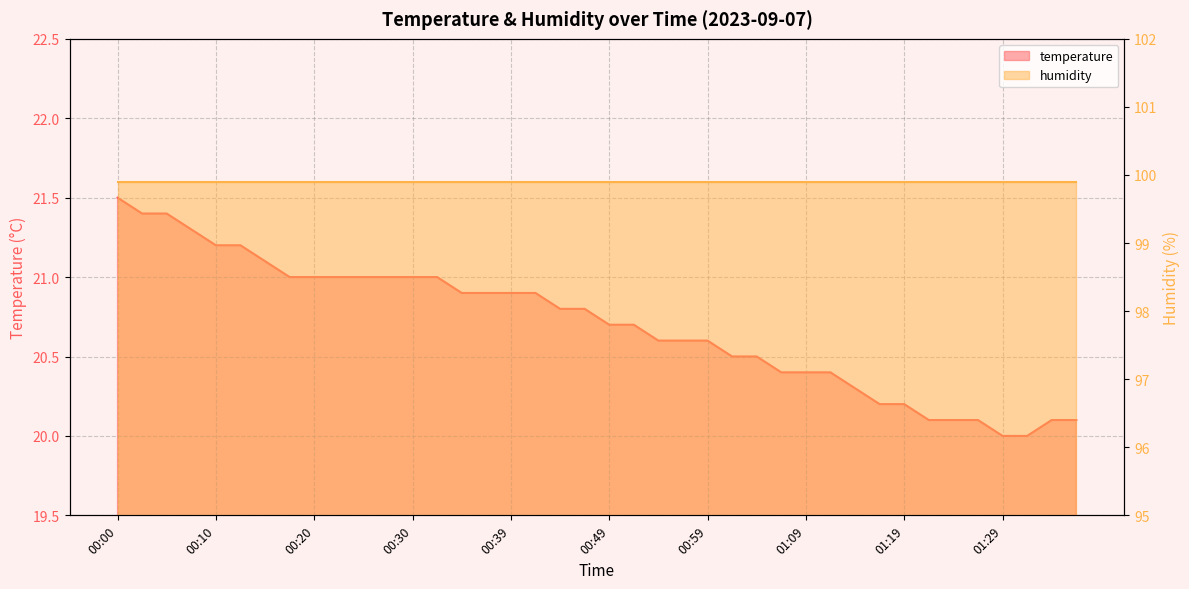

Which has a higher value, 01:29 or 00:10?

00:10